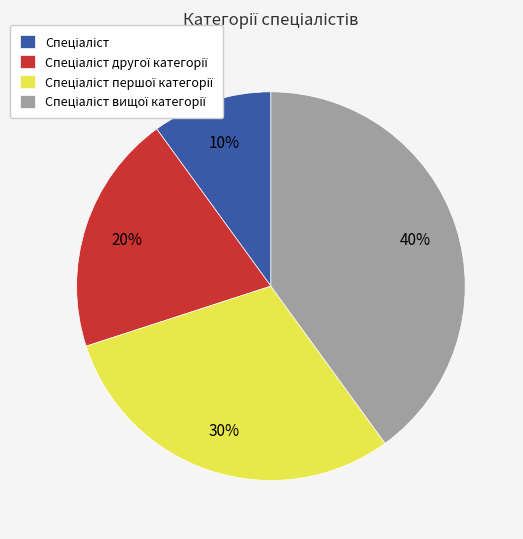

How many segments does this pie chart have?

4